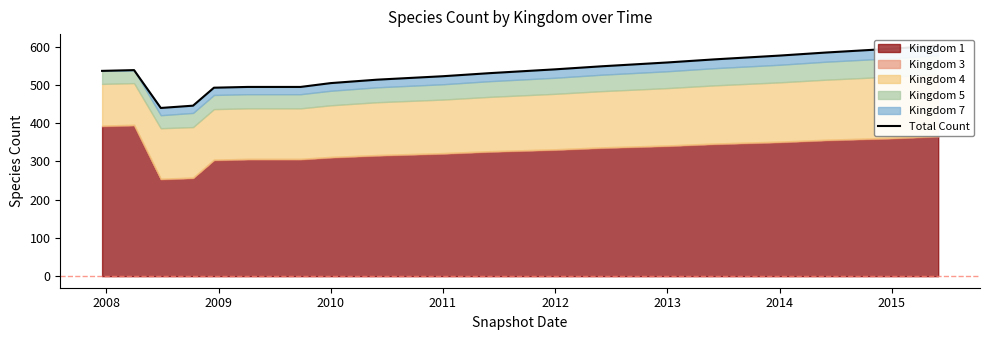

How many data points are less than 537?

10